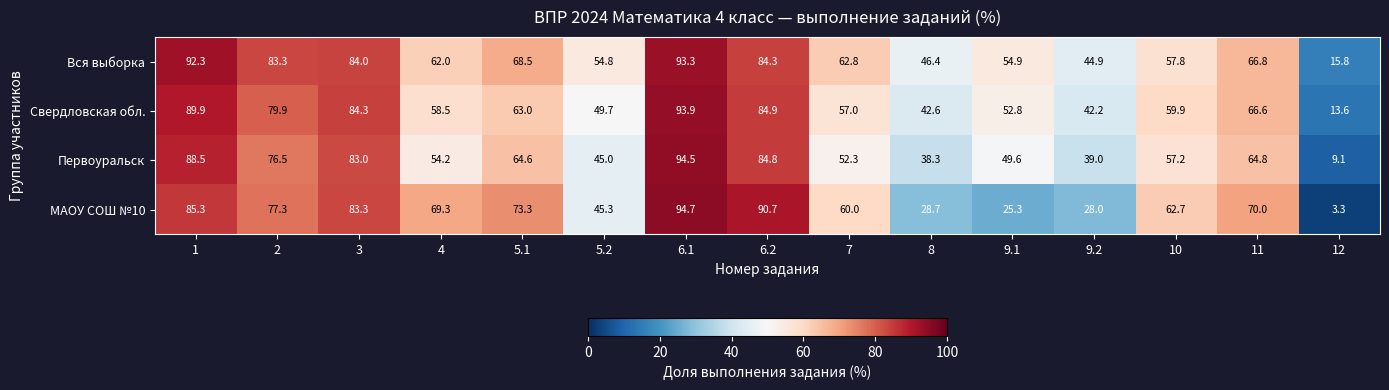

Between 5.2 and 10, which series saw the biggest shift?

МАОУ СОШ №10